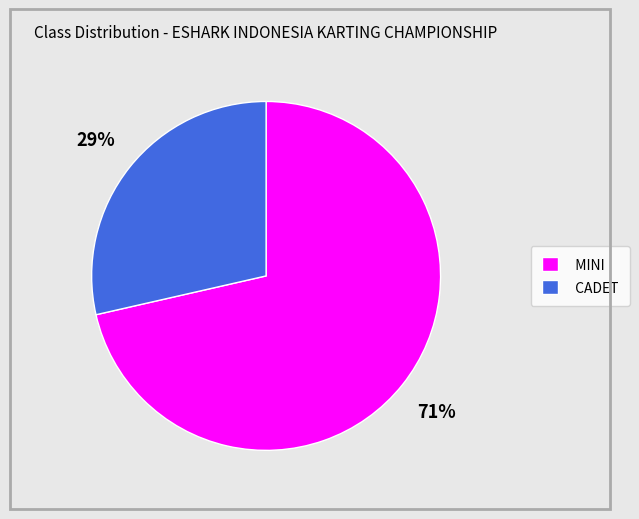

Which category accounts for the majority?

MINI